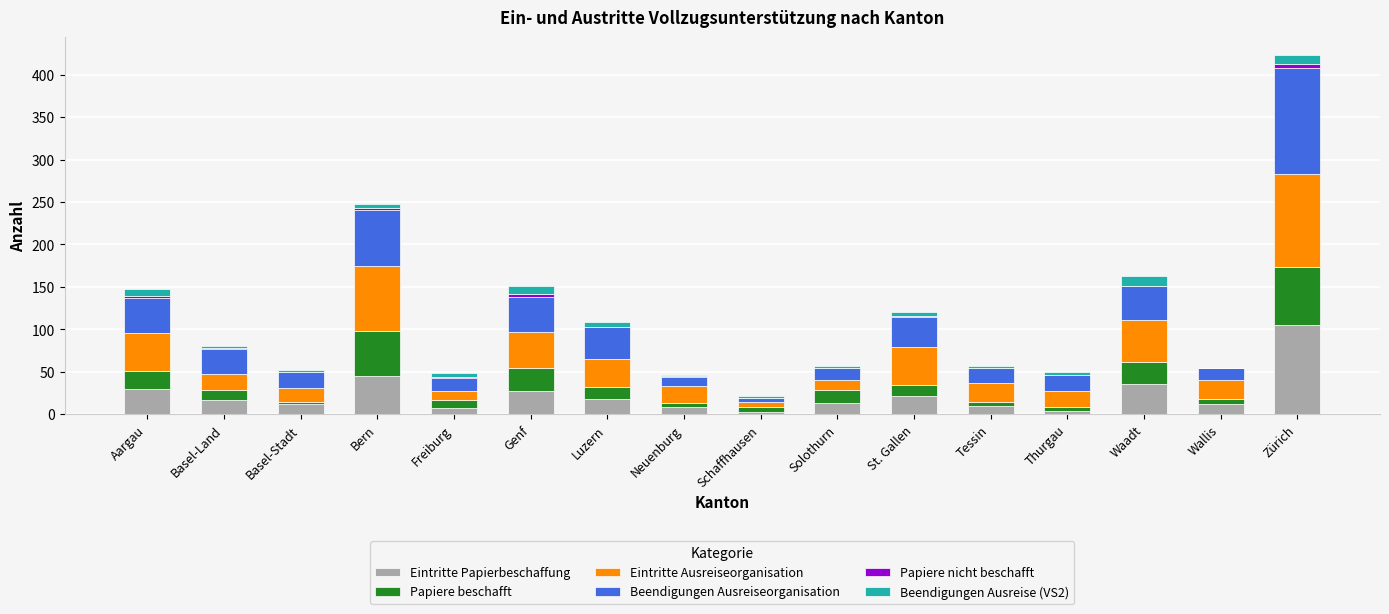

What is the sum of all Eintritte Papierbeschaffung values?

370